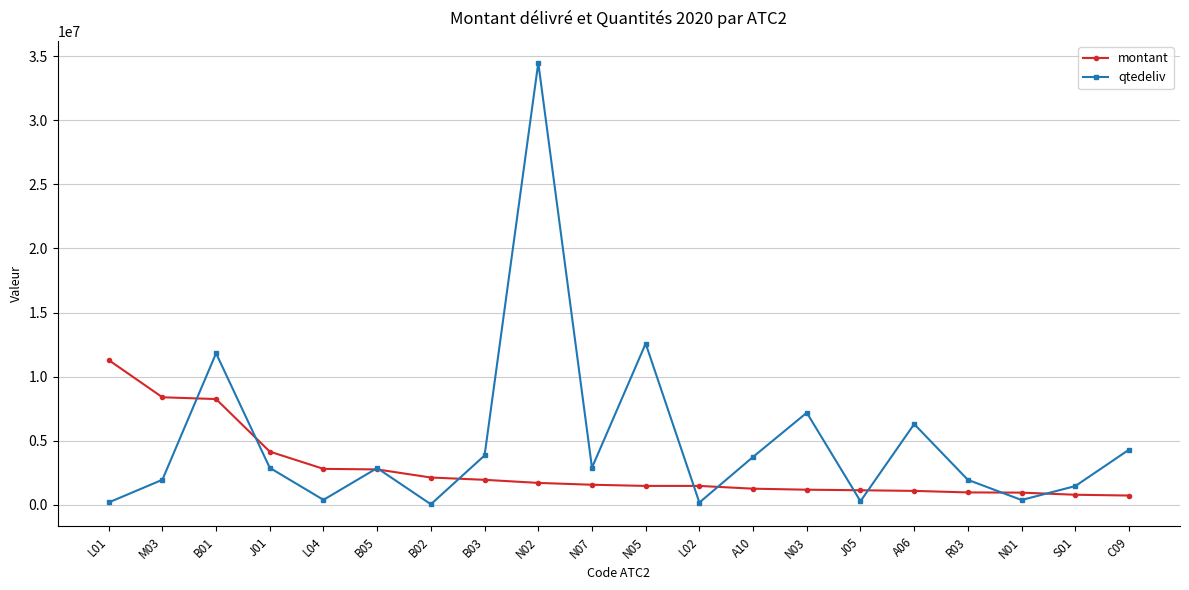

Where is qtedeliv nearest to the value 17260583?

N05